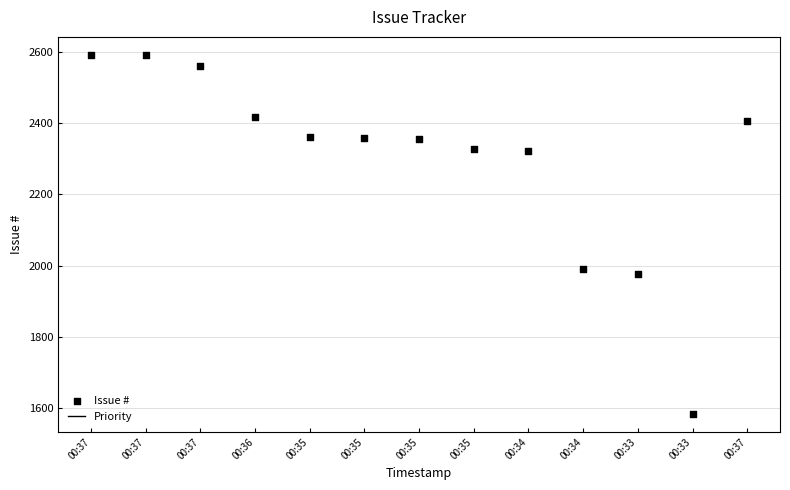

Which series reaches the maximum Y coordinate?

Issue #